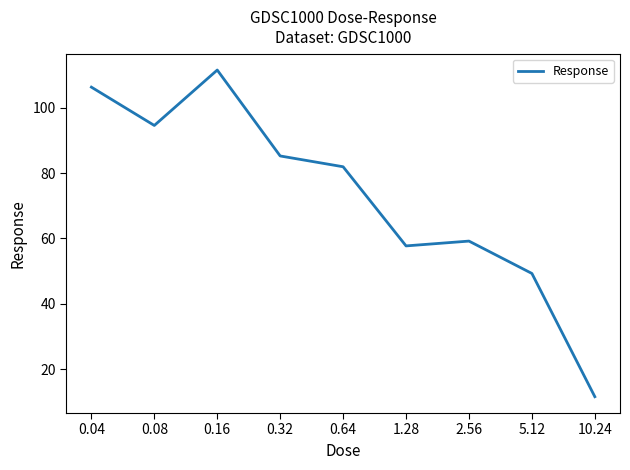

How many interior local valleys (lower than both neighbors) does the data have?

2